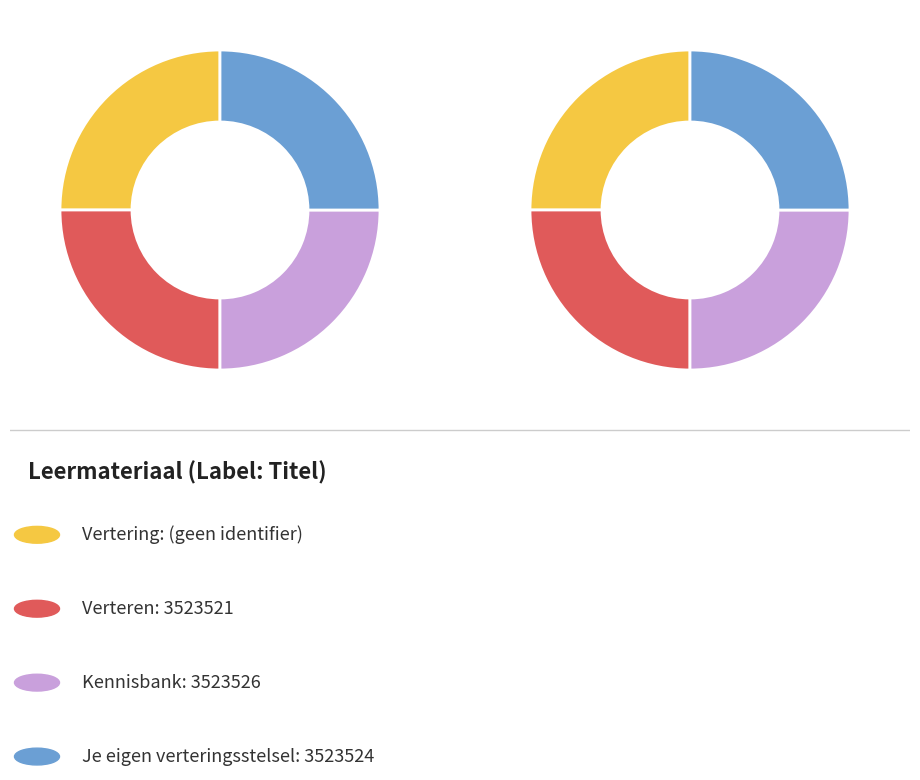

Is it true that Kennisbank is 46% of the pie?

False